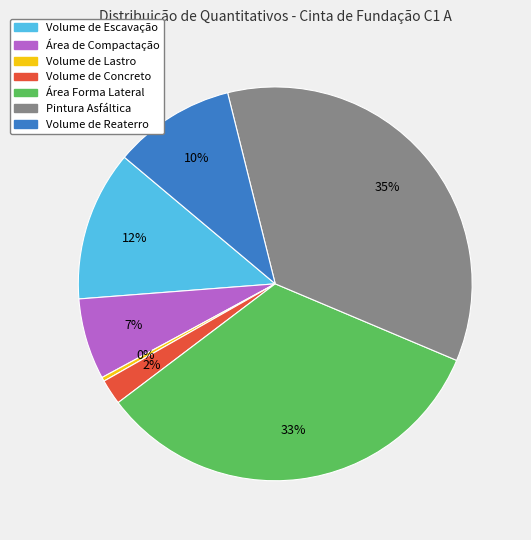

The Área Forma Lateral slice represents 44% of the pie. True or false?

False